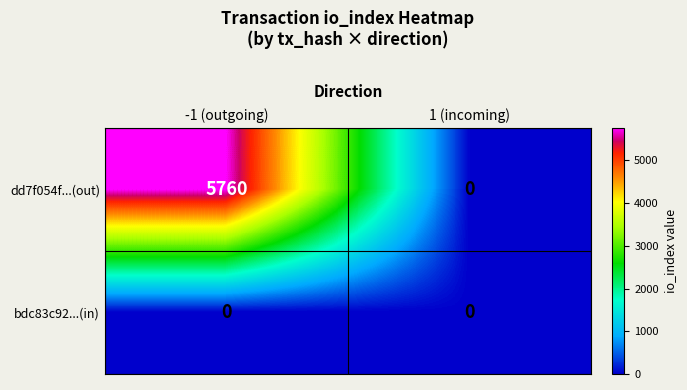

What is the difference between the highest and lowest values at -1 (outgoing)?

5760